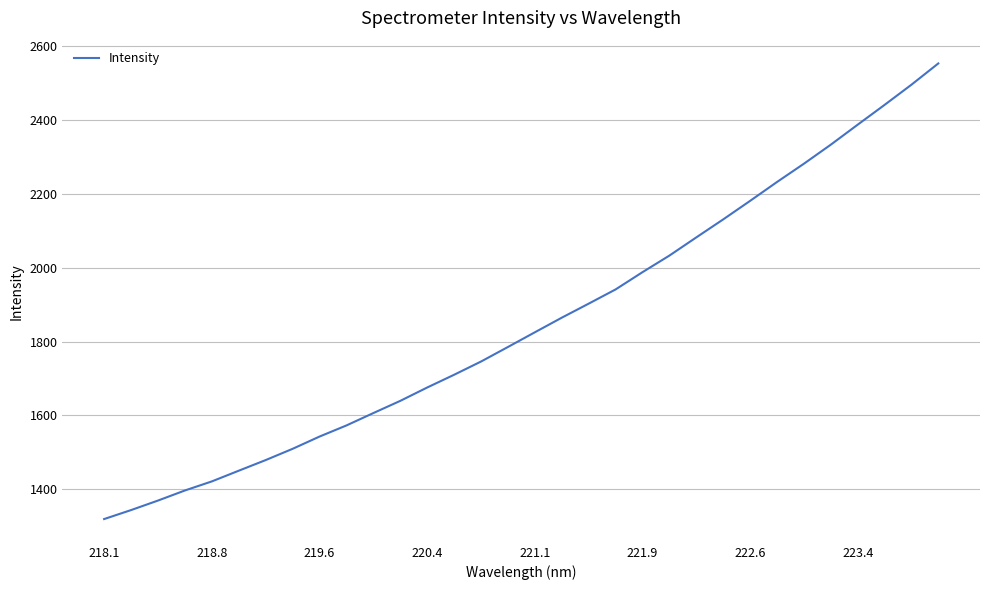

How many distinct data groups are displayed?

1